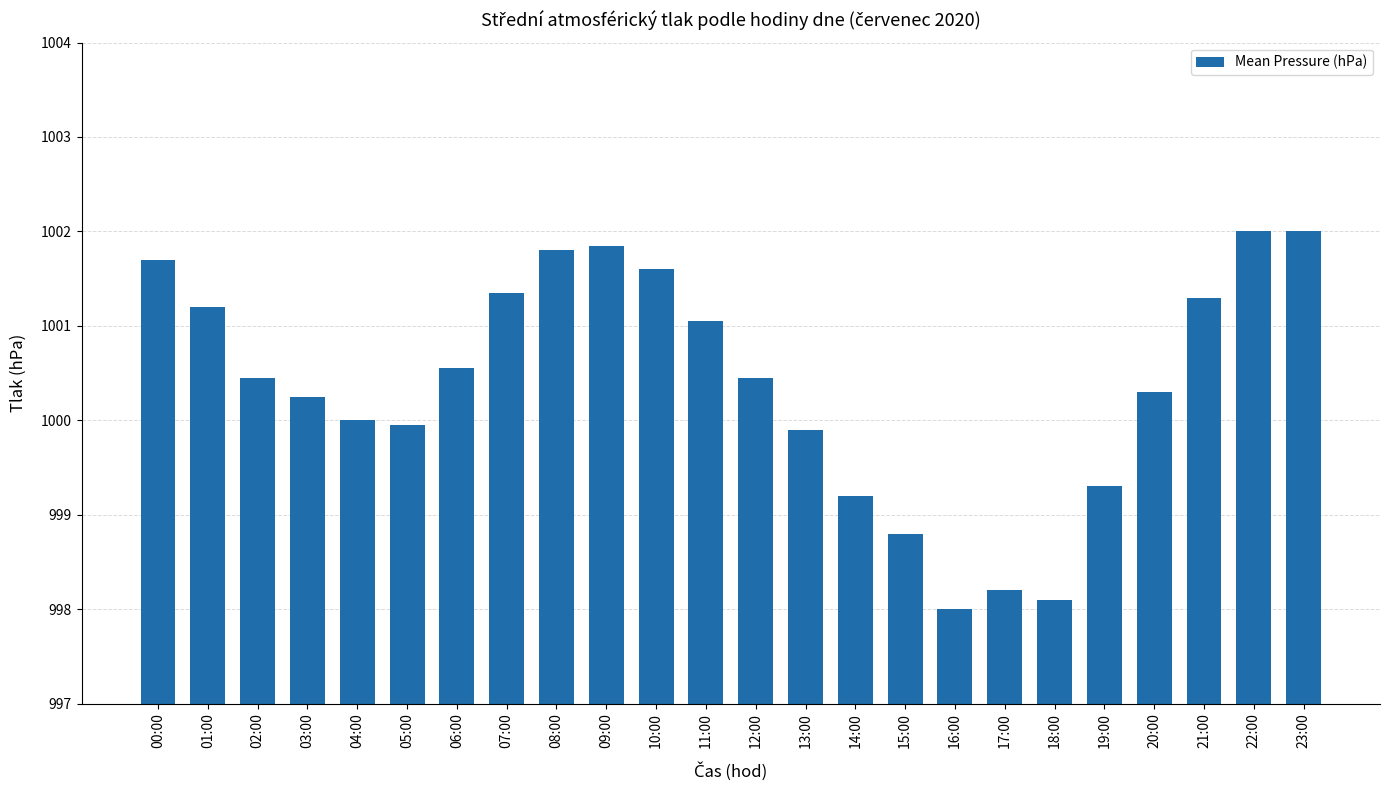

What position from the right is 05:00?

19